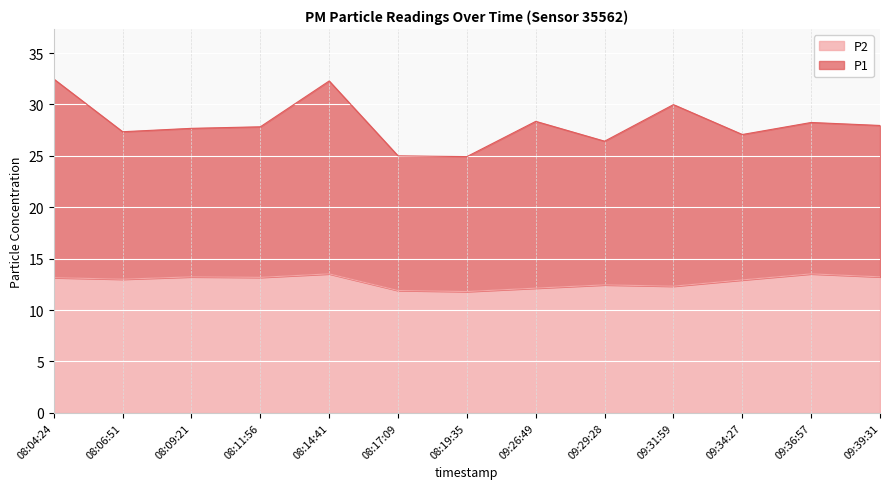

What is the label of the 6th point from the left?

08:17:09